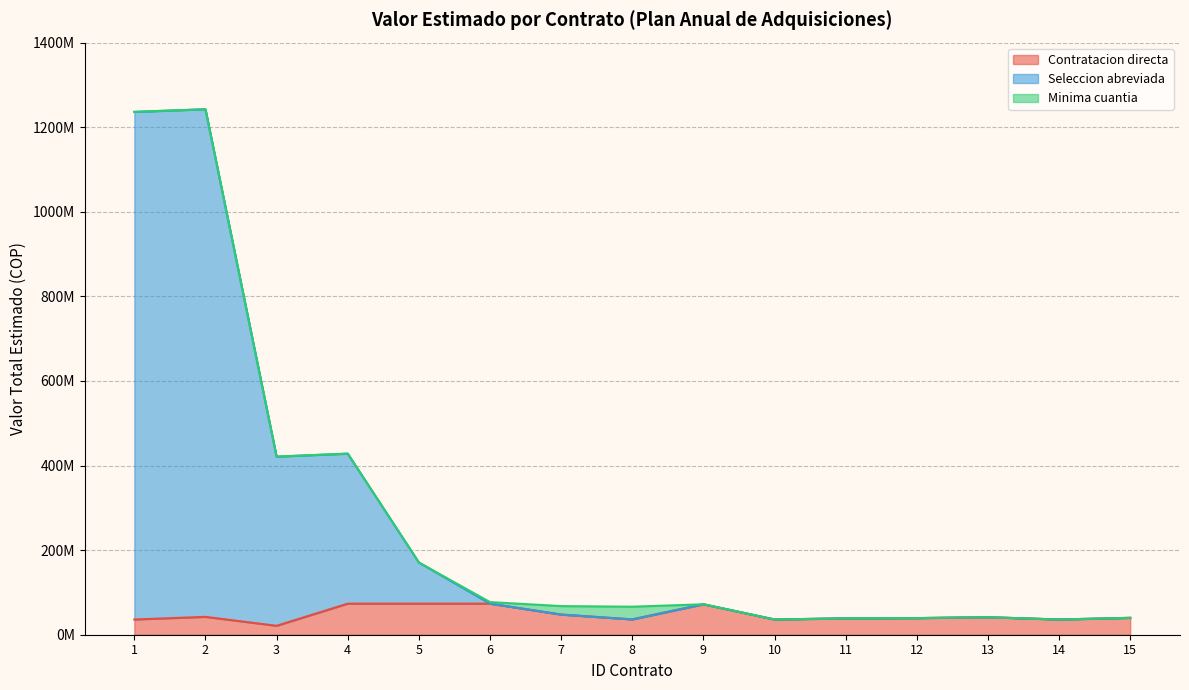

What is the average value of the Contratacion directa series?

47131269